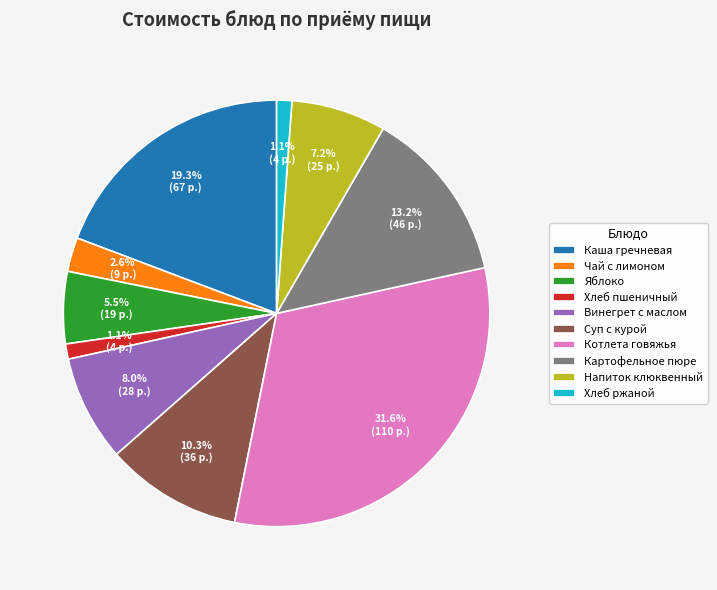

What portion of the pie excludes Хлеб ржаной?

98.9%